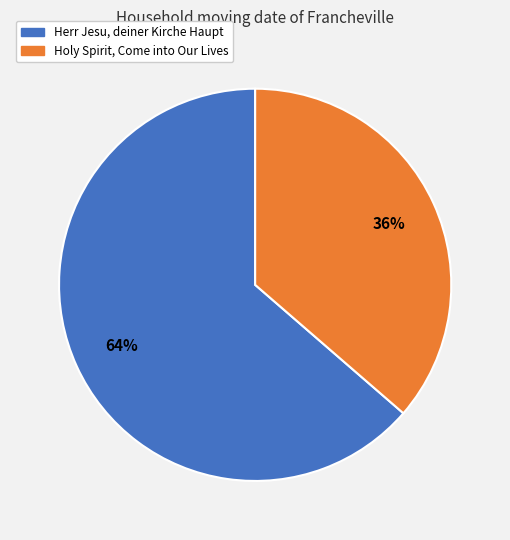

What percentage is the Holy Spirit, Come into Our Lives slice, to the nearest percent?

36%